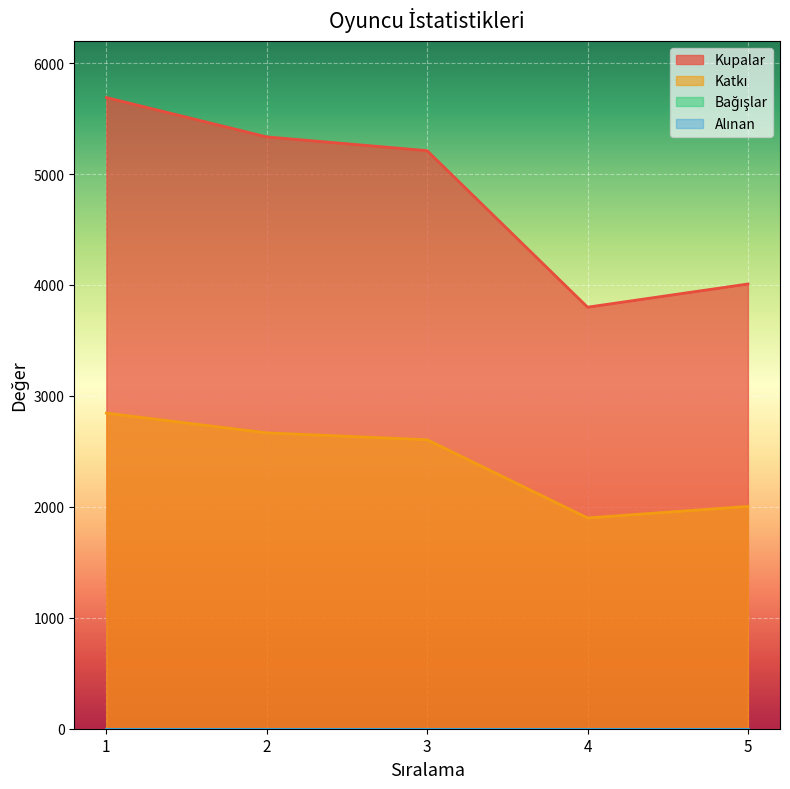

True or false: Kupalar and Katkı intersect in this chart.

False